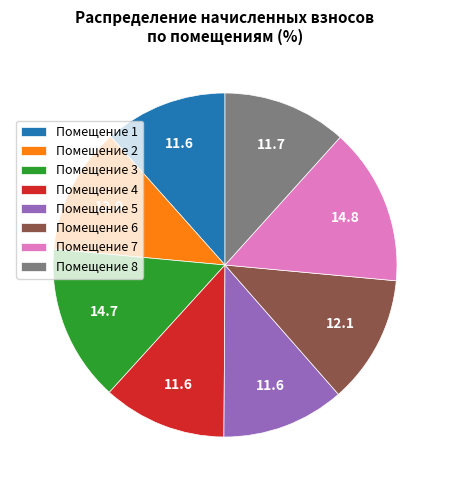

Is it true that Помещение 7 is 15% of the pie?

True